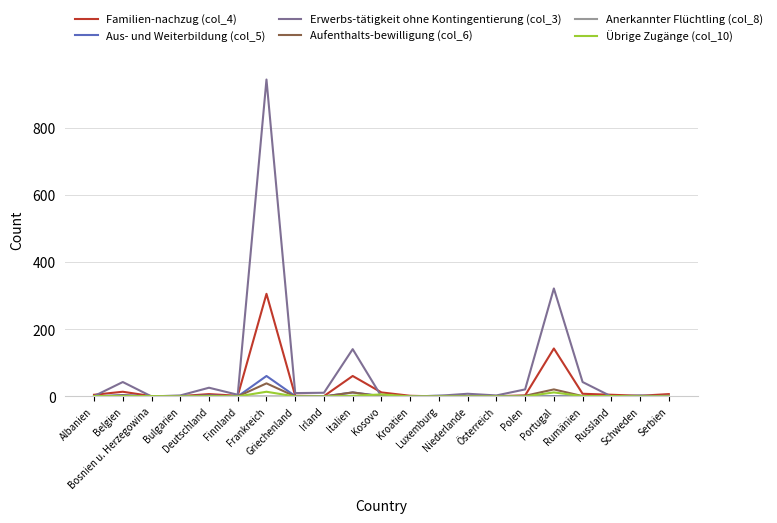

Which series has the largest range (max minus min)?

Erwerbs-tätigkeit ohne Kontingentierung (col_3)